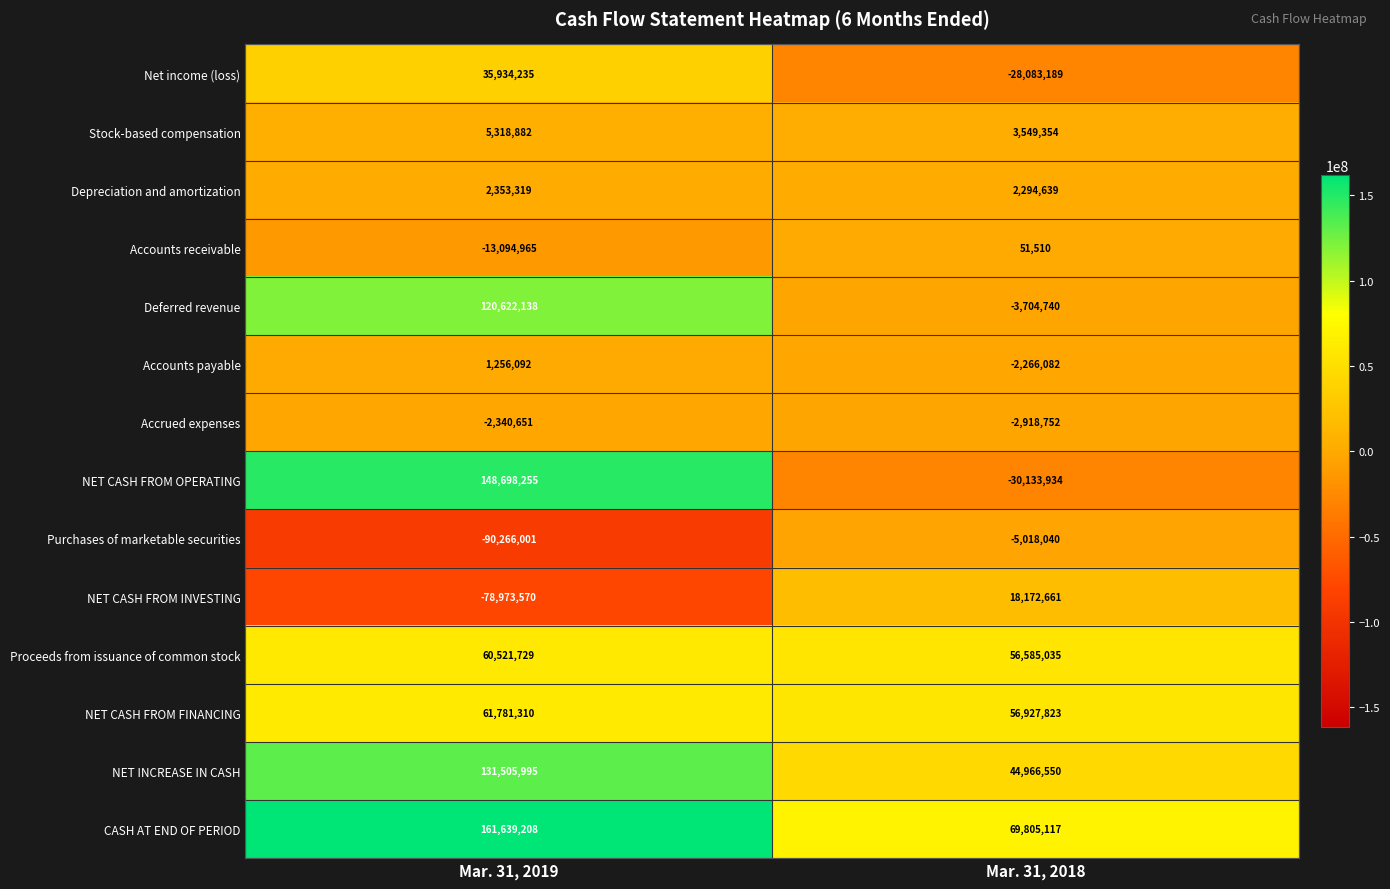

What is the sum of the Deferred revenue values at Mar. 31, 2018 and Mar. 31, 2019?

116917398